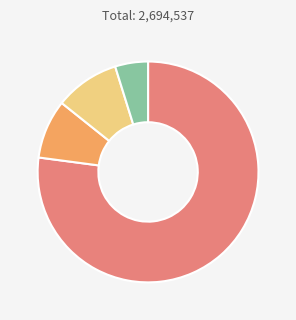

How many segments does this pie chart have?

4